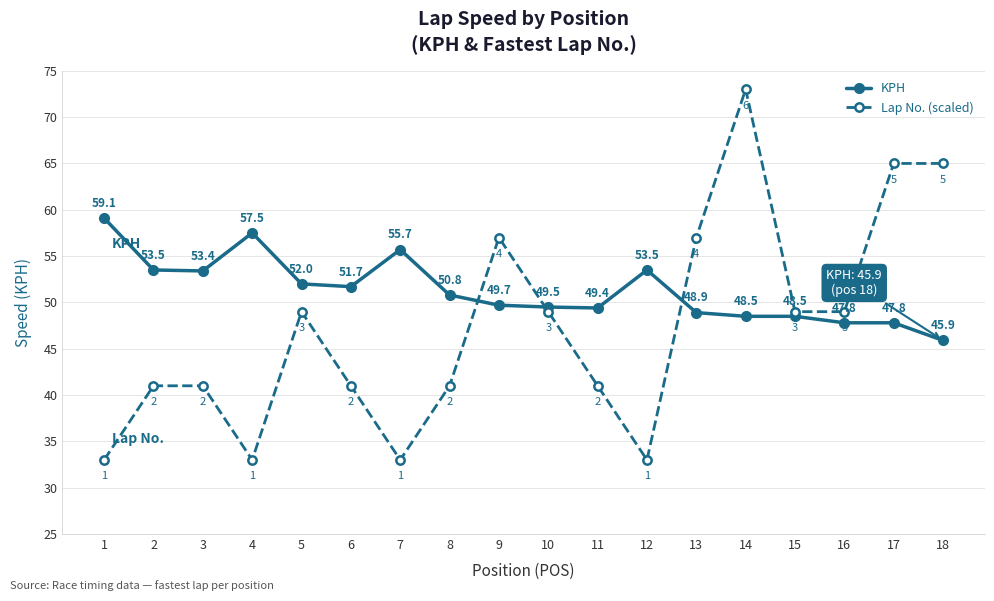

At 11, list the series in order from largest to smallest.

KPH, Lap No. (scaled)